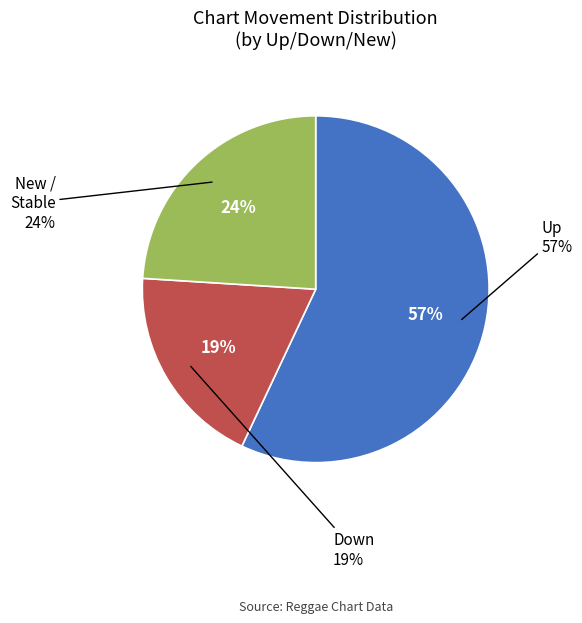

True or false: down accounts for 7% of the total.

False